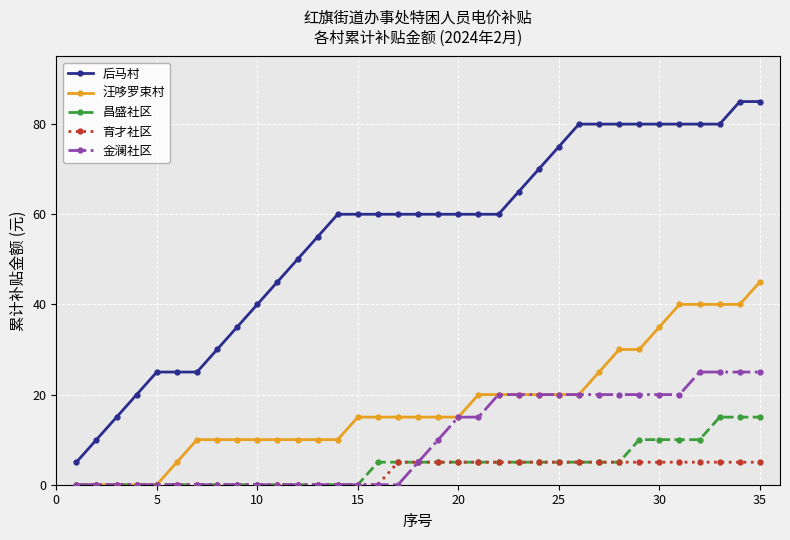

What is the difference between the maximum and second lowest values in the 昌盛社区 series?

15